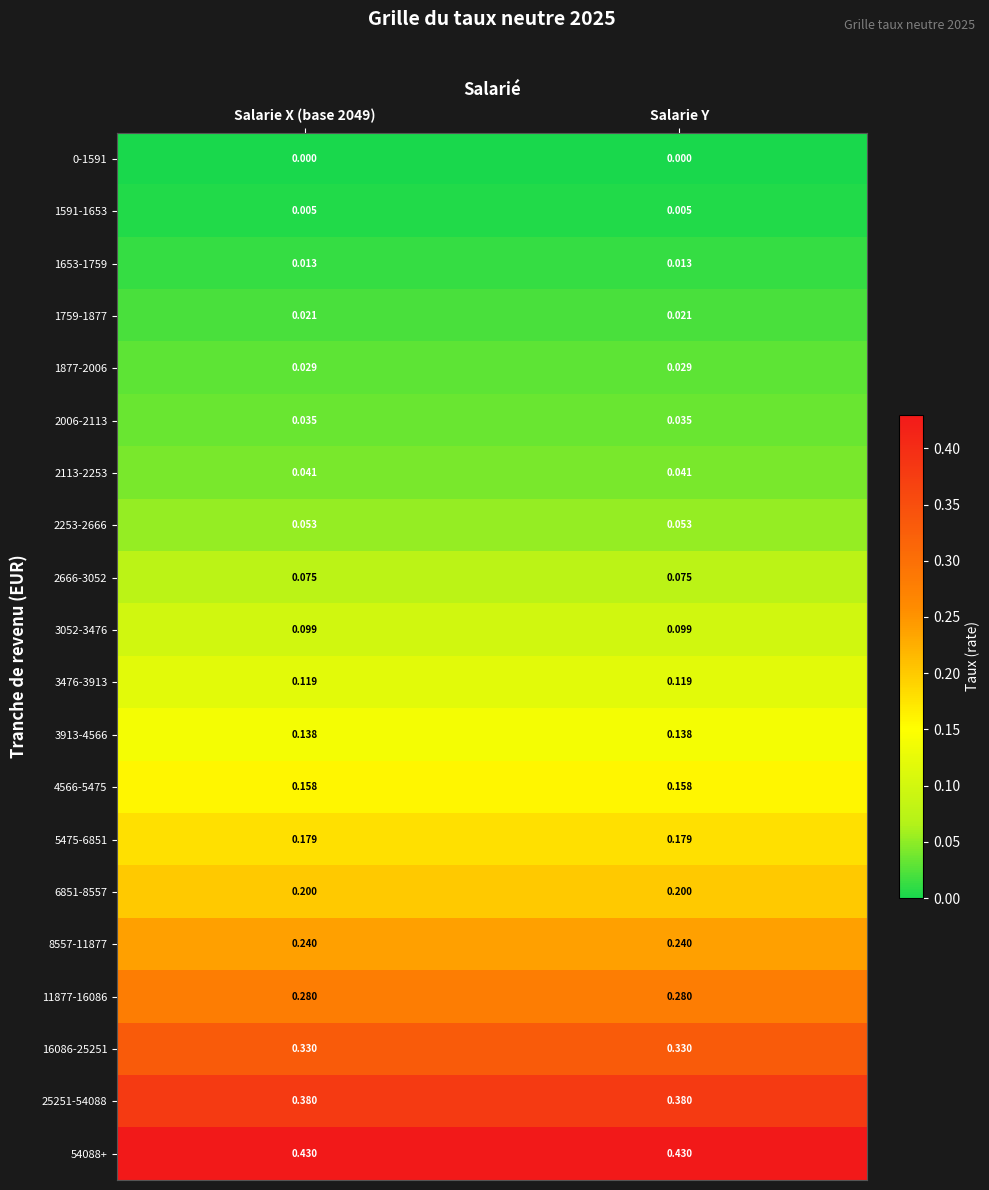

Is the value of 2113-2253 at Salarie Y greater than the value of 1759-1877 at Salarie X (base 2049)?

Yes